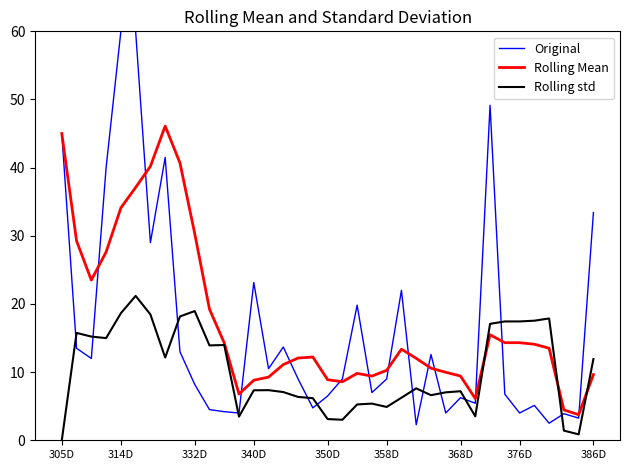

Rank the series by their maximum value, from lowest to highest.

Rolling std, Rolling Mean, Original